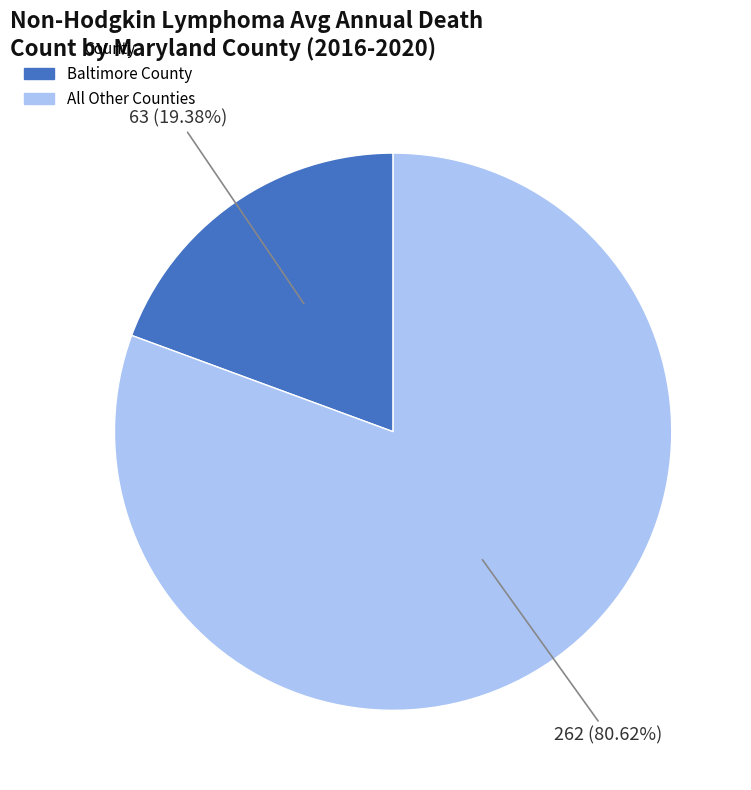

Is there any slice that represents more than half of the pie?

Yes